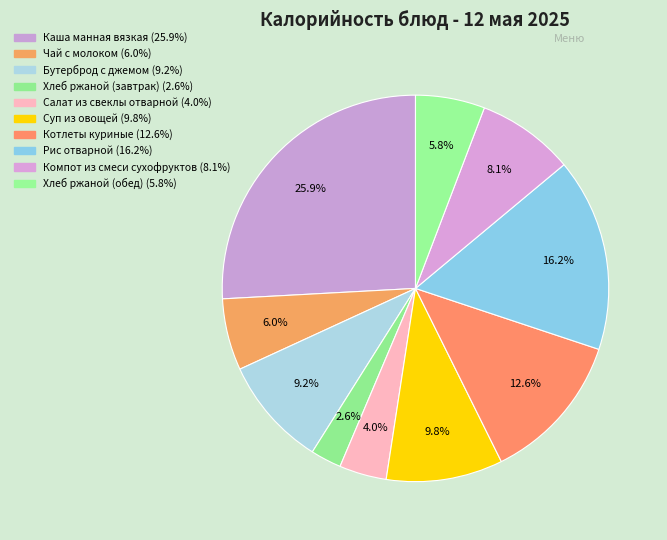

To the nearest percent, what portion does Суп из овощей represent?

10%